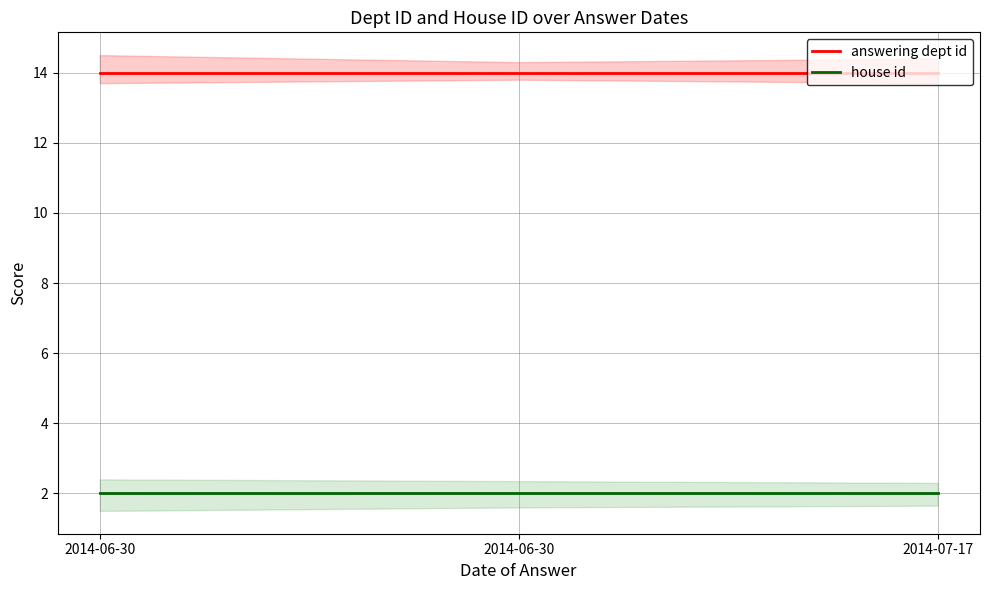

Reading right to left, transcribe all the data shown in this chart.

answering dept id: 2014-07-17=14	2014-06-30=14	2014-06-30=14
house id: 2014-07-17=2	2014-06-30=2	2014-06-30=2